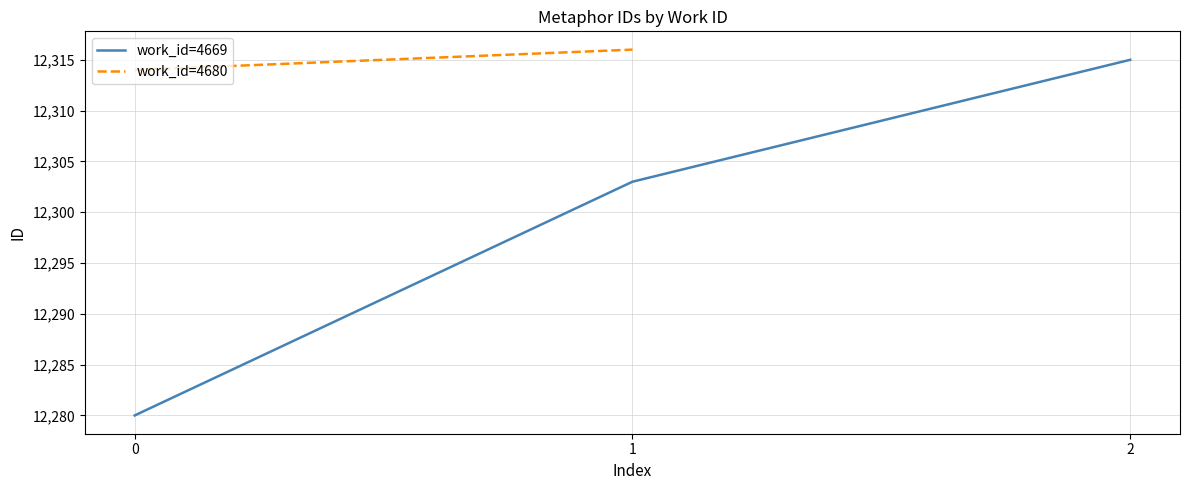

Rank the categories by work_id=4669 value from lowest to highest.

0, 1, 2